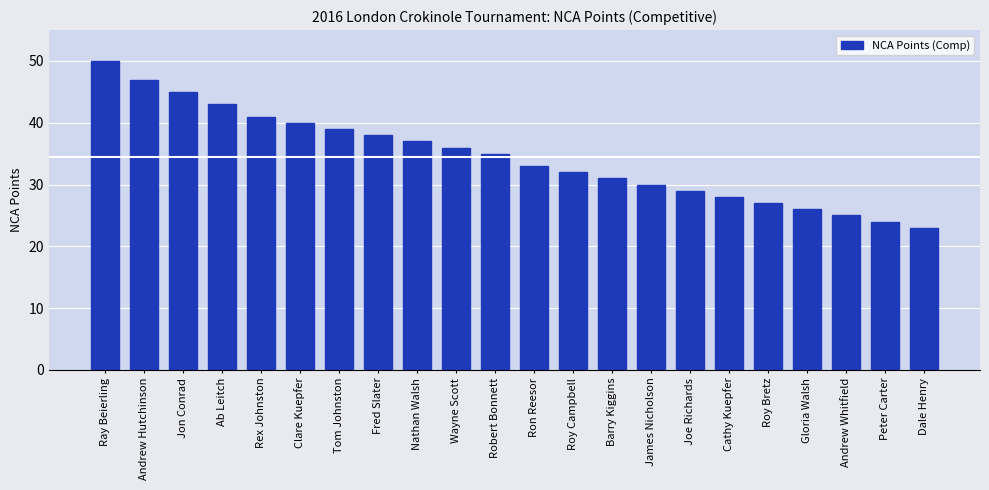

At which label is the value closest to 36?

Wayne Scott